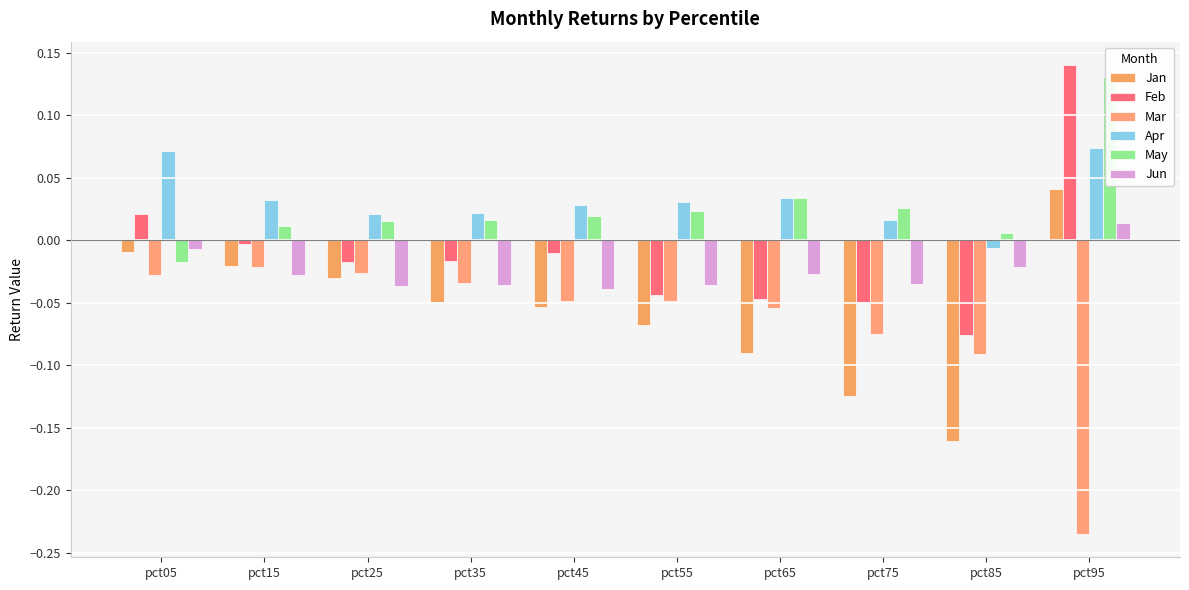

The value of May at pct55 is 0.0. True or false?

False